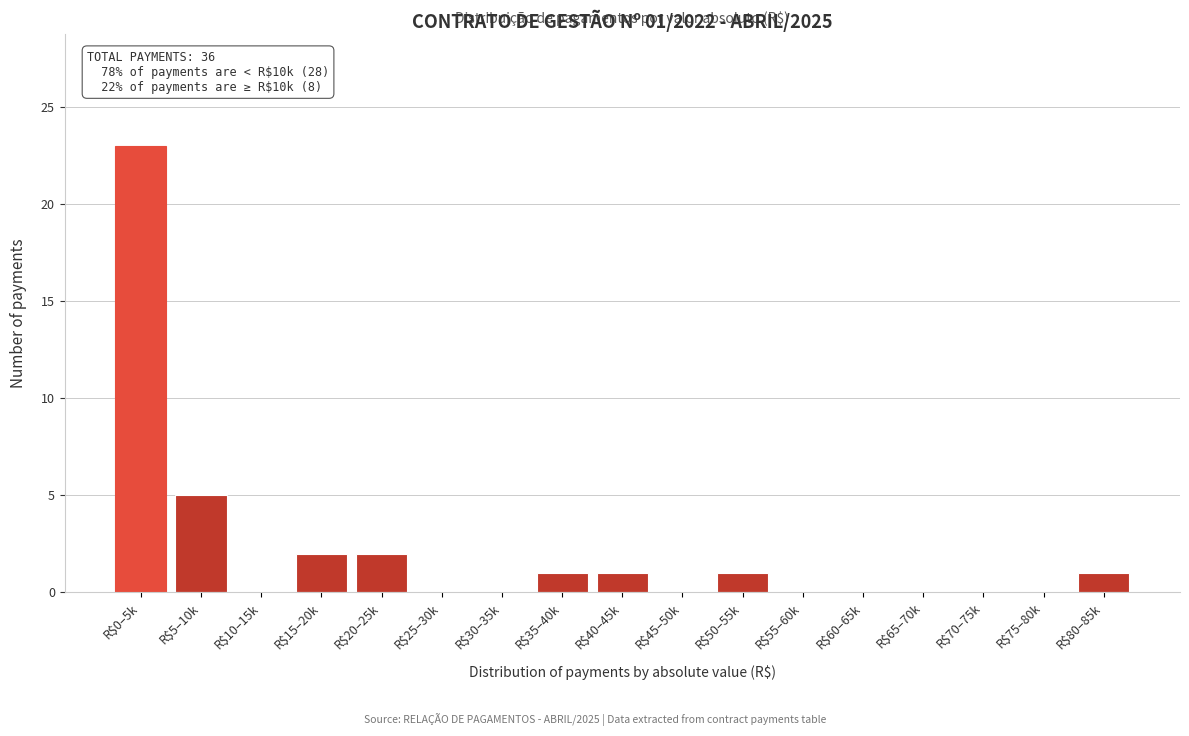

Where is the data nearest to the value 11?

R$5–10k